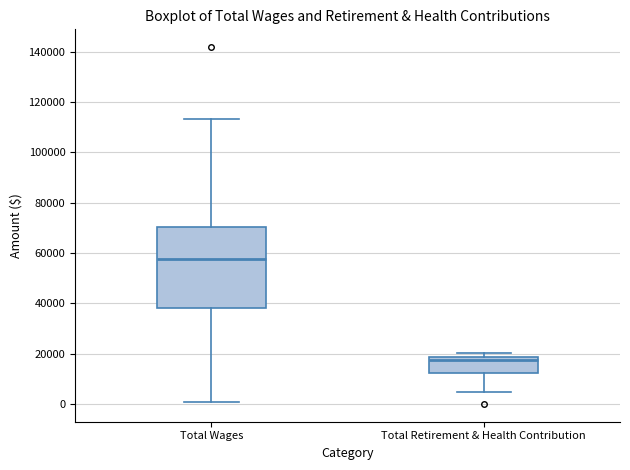

Reading left to right, read every box against the y-axis: the position of its median line, the range the box covers, and the ends of its whiskers. The values are not printed on the chart, so give them approximately, as read against the axis.

Total Wages: median 58000, box 38000 to 70000, whiskers 0 to 114000
Total Retirement & Health Contribution: median 18000 (just below the box's upper edge), box 12000 to 18000, whiskers 4000 to 20000